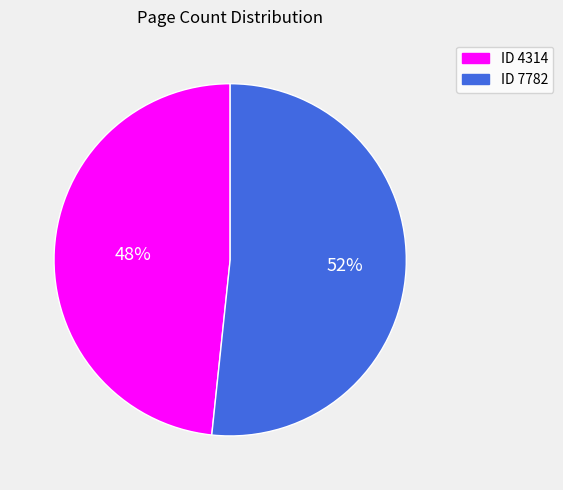

Rank the categories by value from highest to lowest.

ID 7782, ID 4314